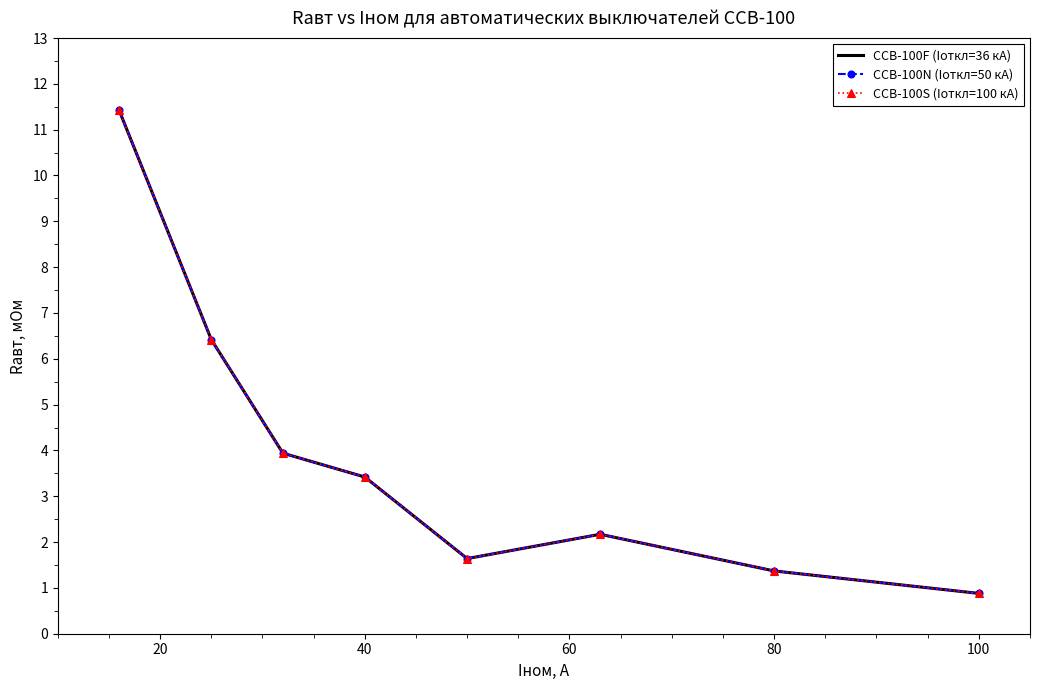

What is the sum of all CCB-100N (Iоткл=50 кА) values?

31.3